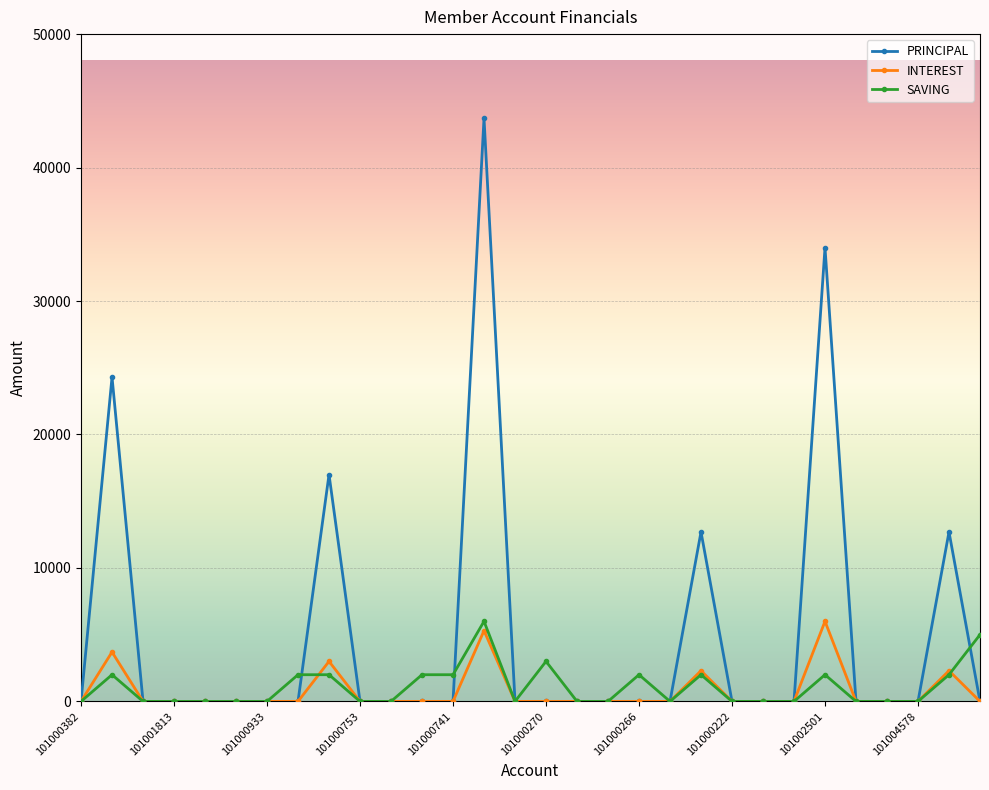

At how many categories does at least one series exceed 18498?

3